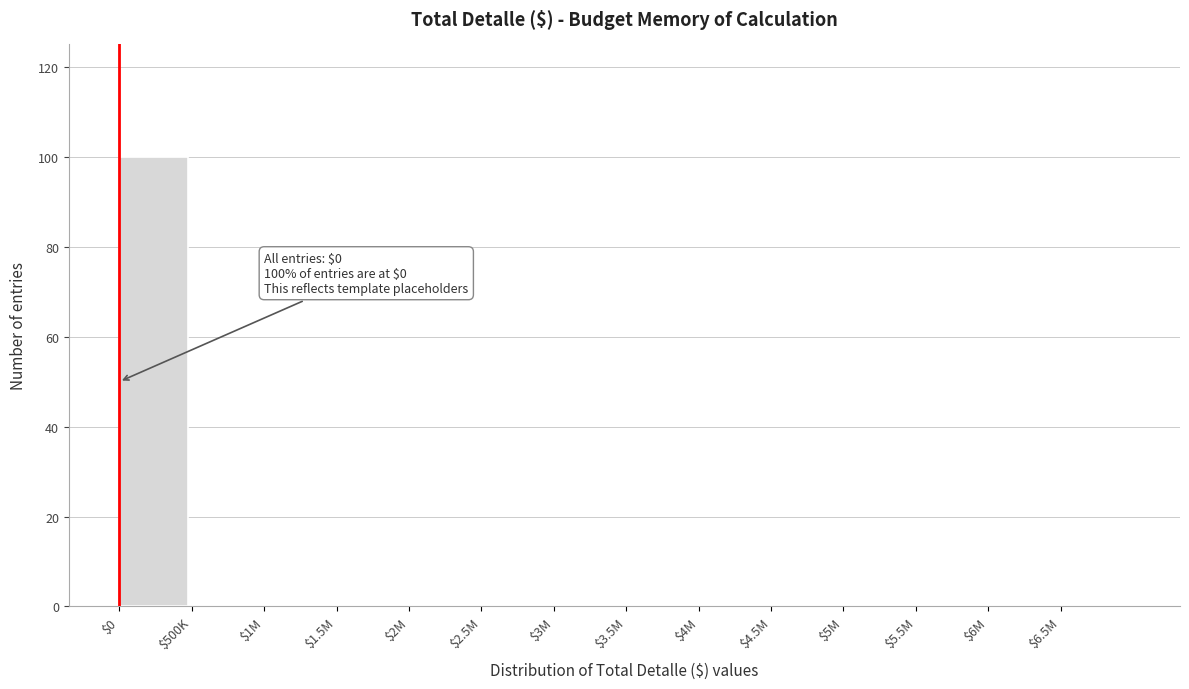

What is the sum of all values?

100